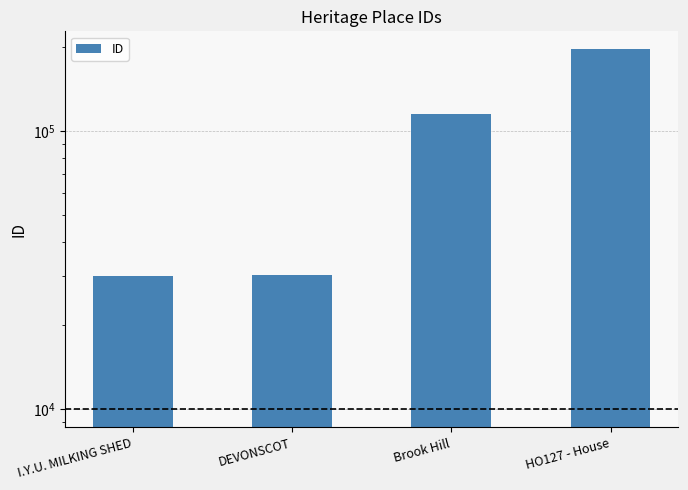

How many categories are shown in the chart?

4